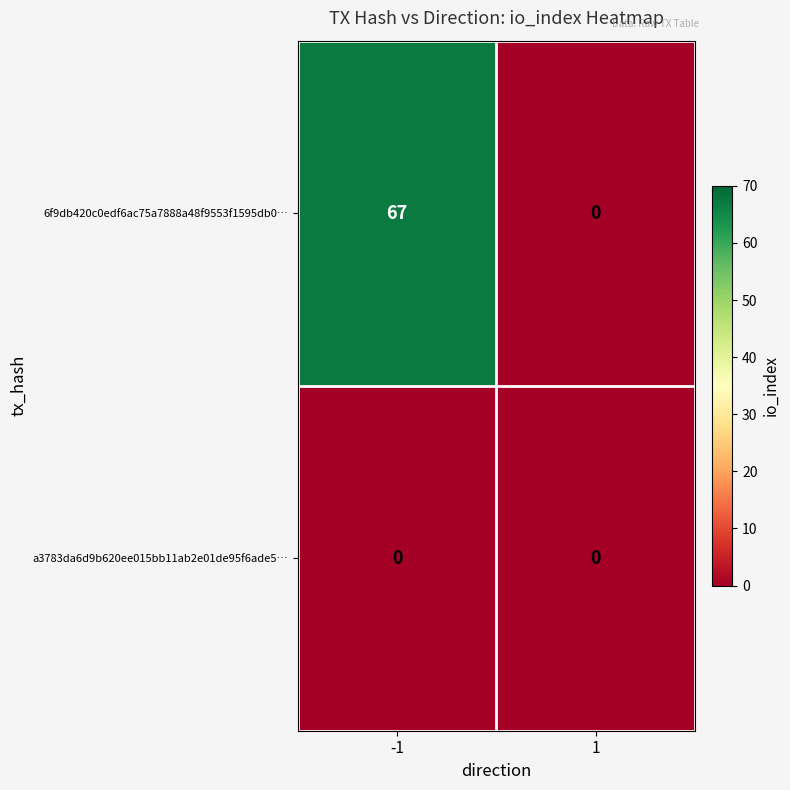

What is the greatest value displayed?

67